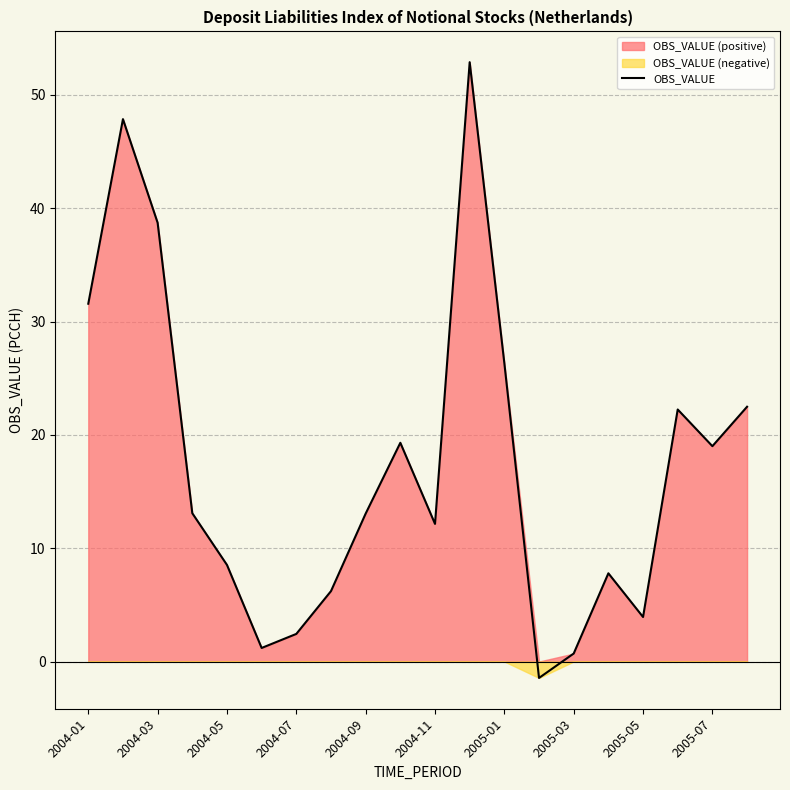

True or false: OBS_VALUE has a value of 3.9 at 2005-05.

True